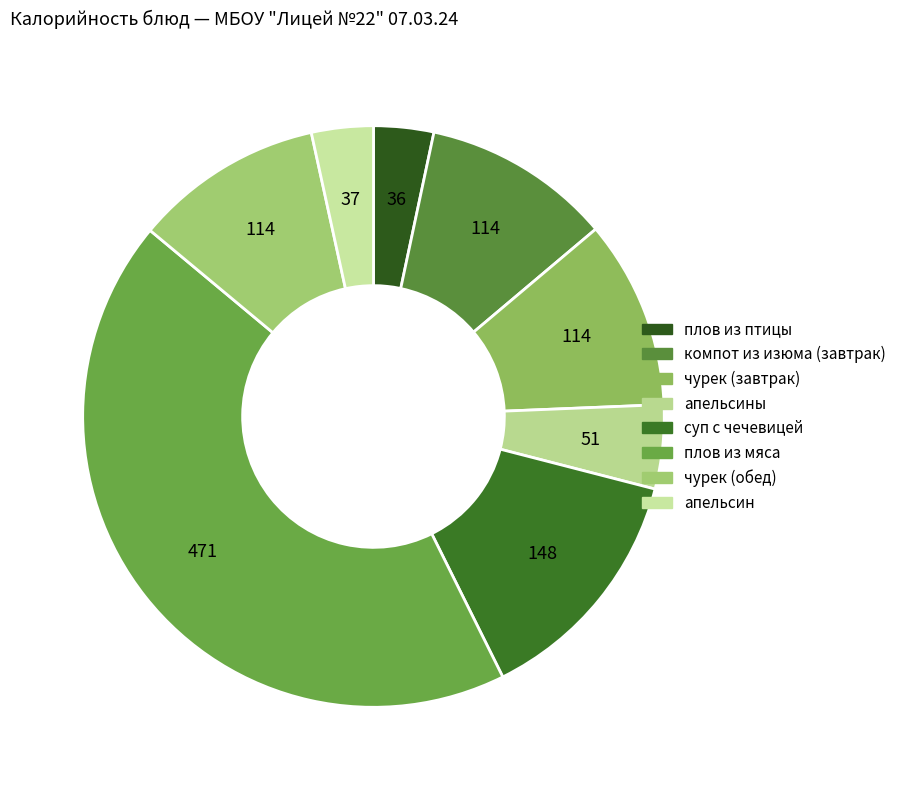

Count the number of slices in the pie.

8